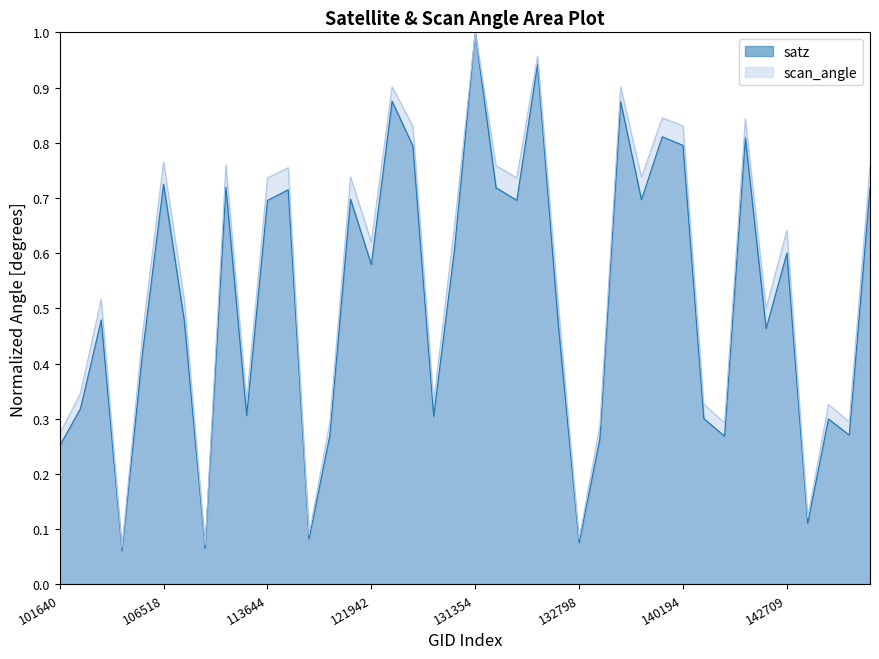

What are all the series names shown in the legend?

satz, scan_angle